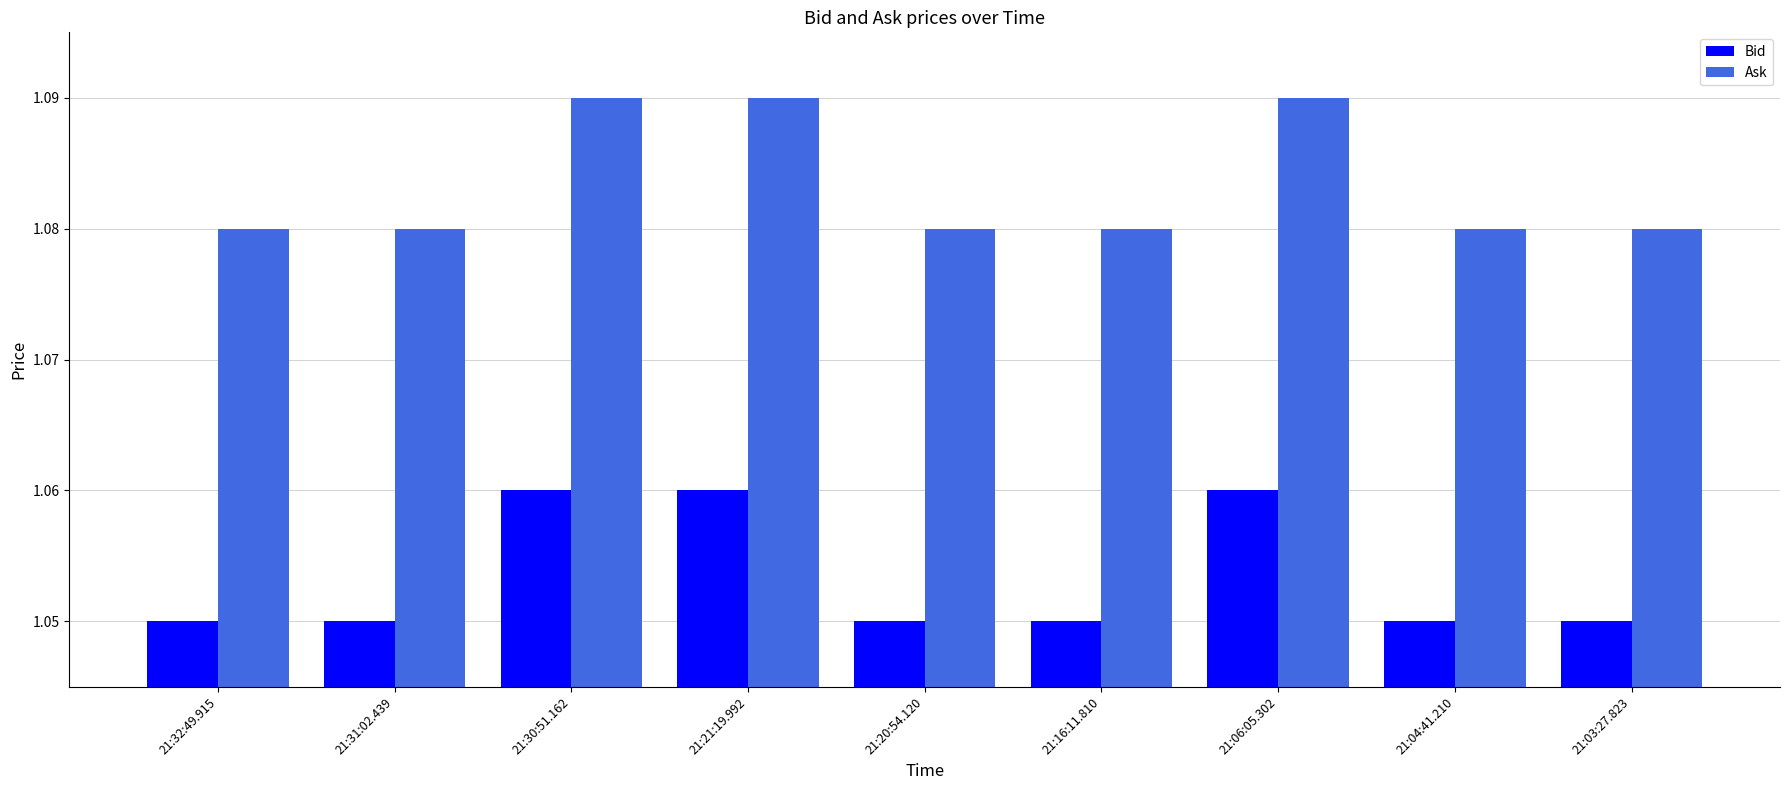

True or false: Bid has a value of 0.5 at 21:06:05.302.

False